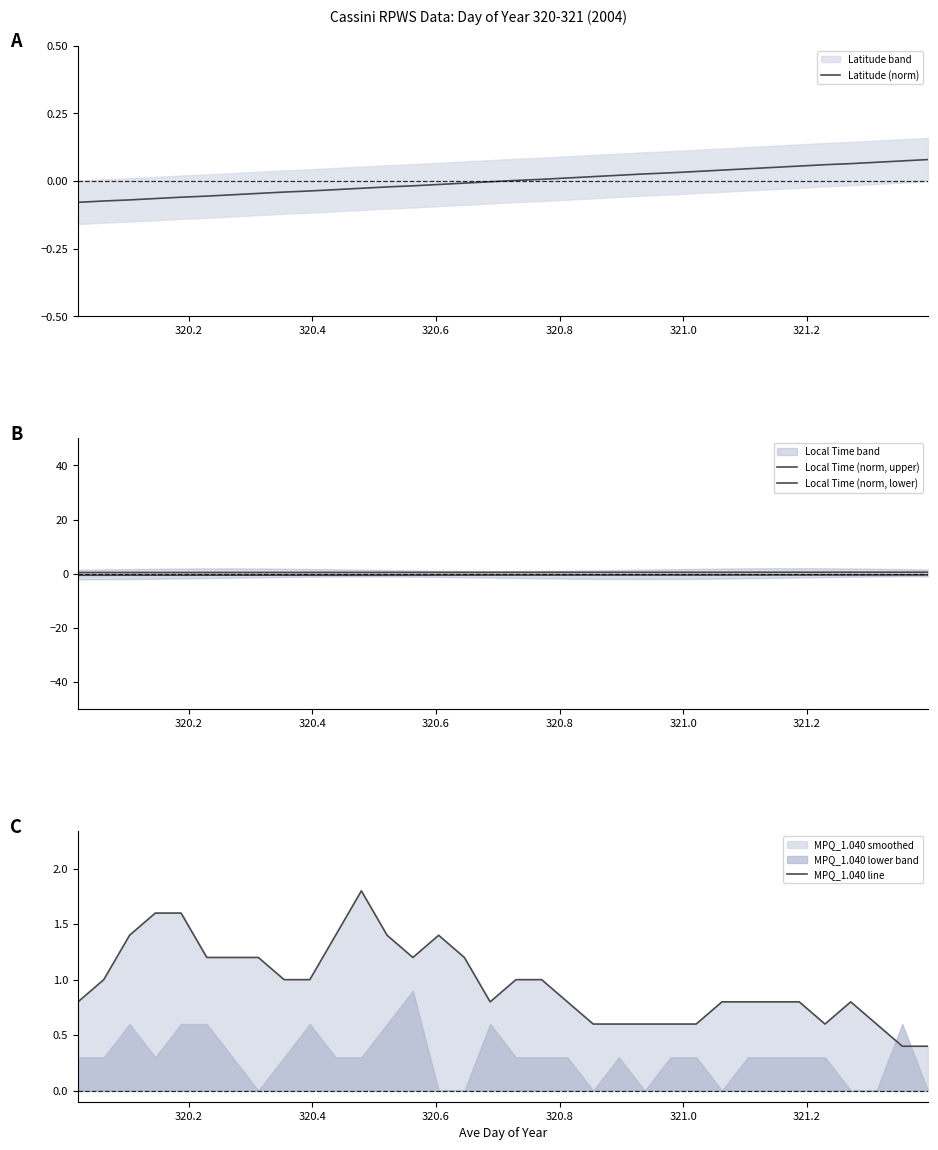

What is the difference between the maximum and minimum values in the Latitude (norm) series?

0.2